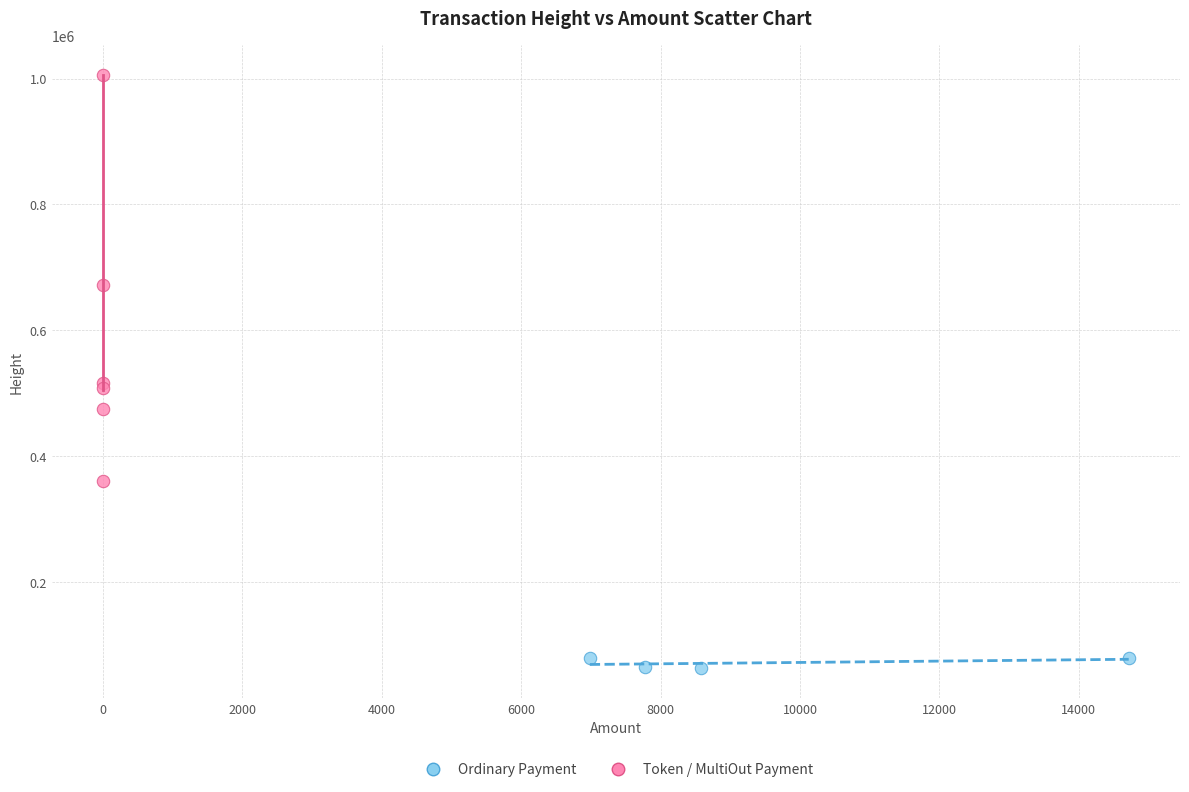

Which series contains the highest Y value?

Token / MultiOut Payment